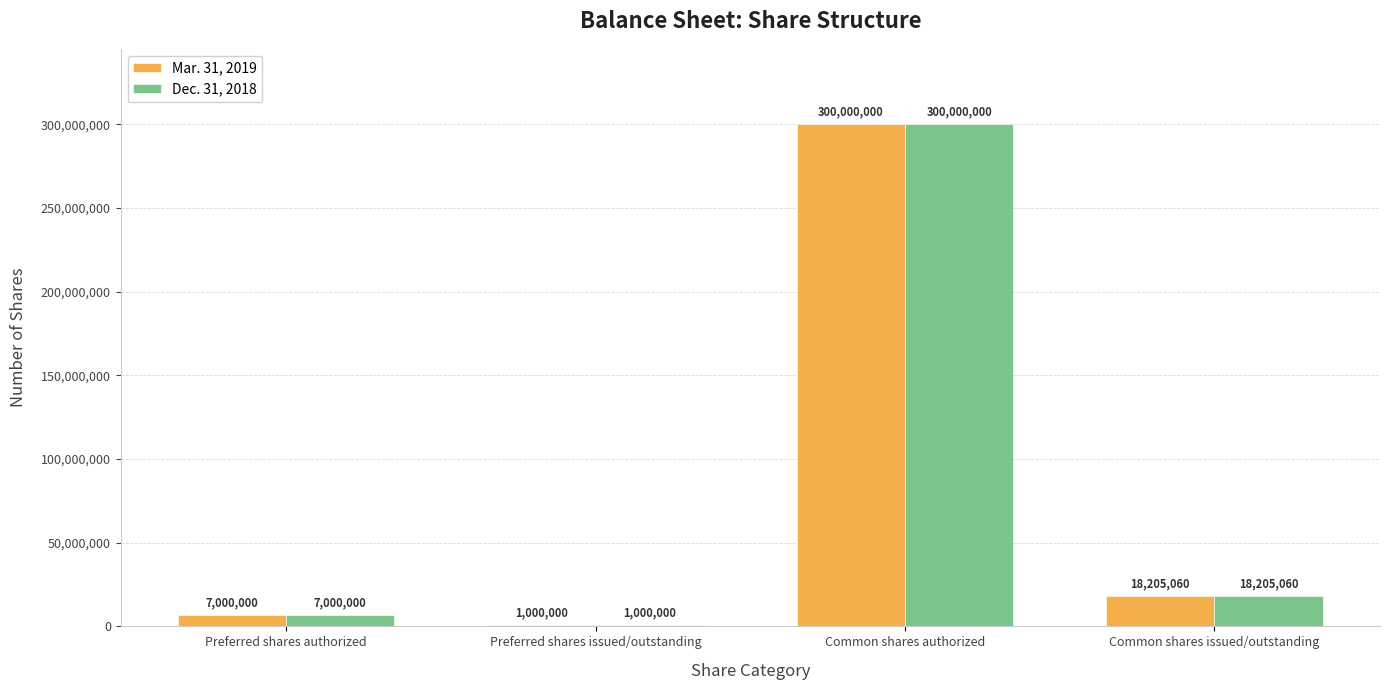

The value of Mar. 31, 2019 at Common shares issued/outstanding is 18205060. True or false?

True